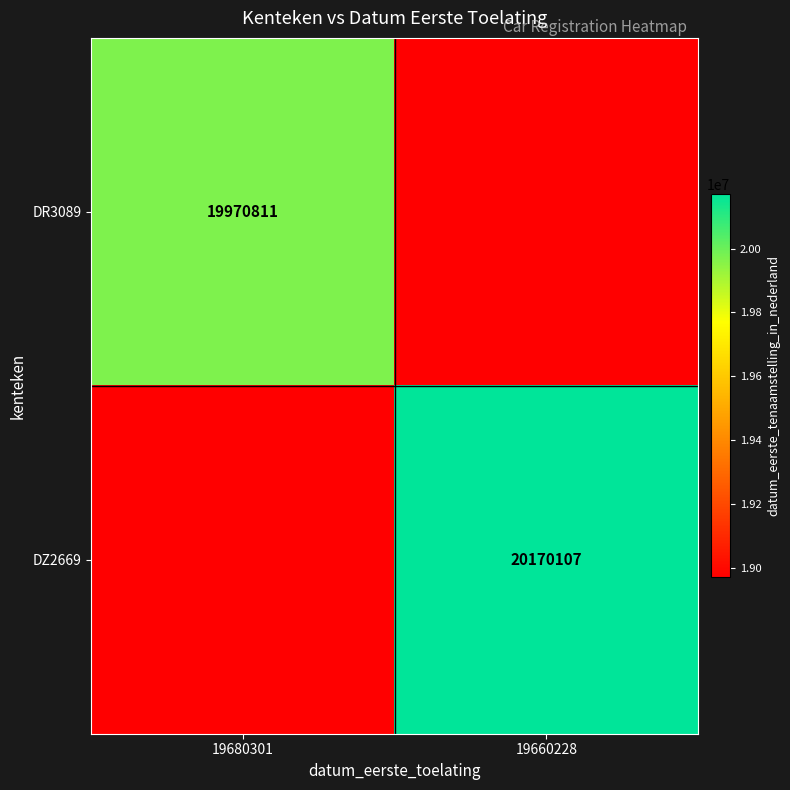

Is it true that DZ2669 equals 20170107 at 19660228?

True